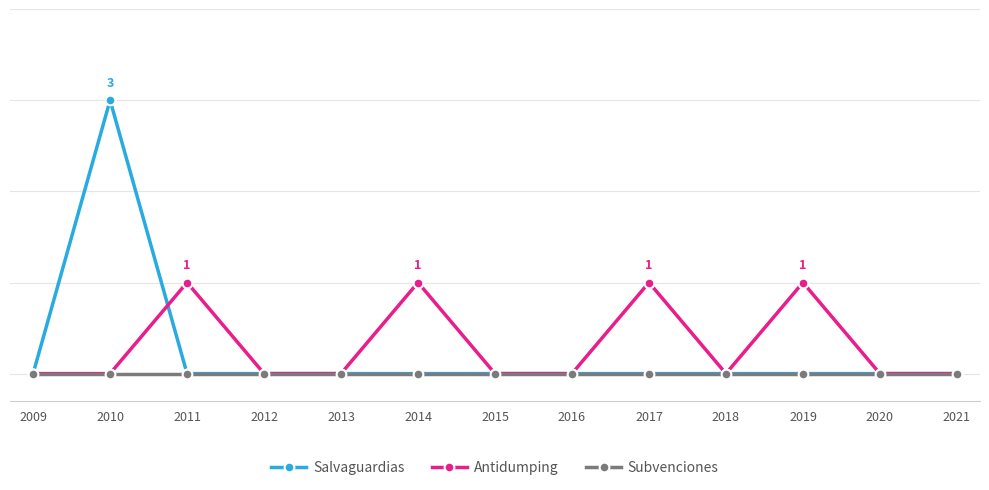

Is this an area chart (filled region under the line)?

No